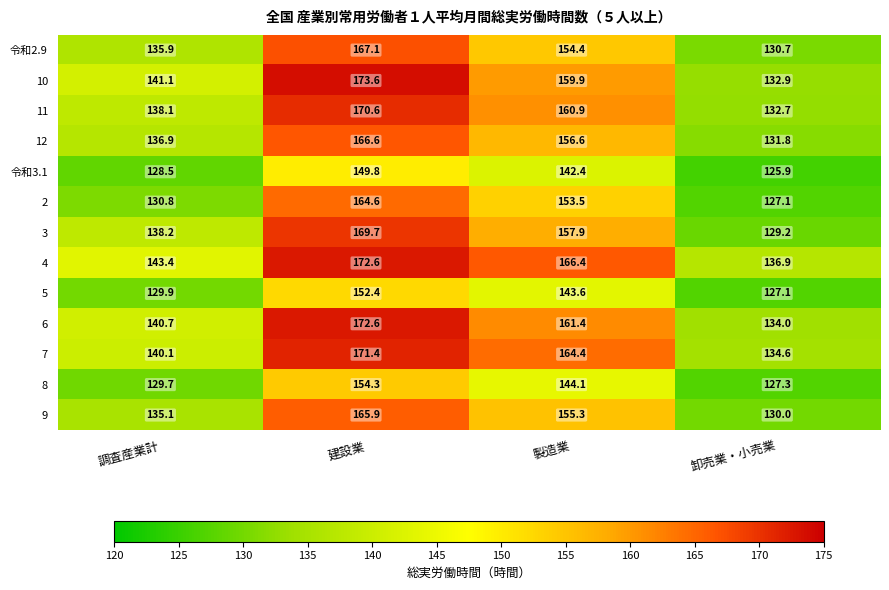

List the labels in order of 3 value, largest first.

建設業, 製造業, 調査産業計, 卸売業・小売業